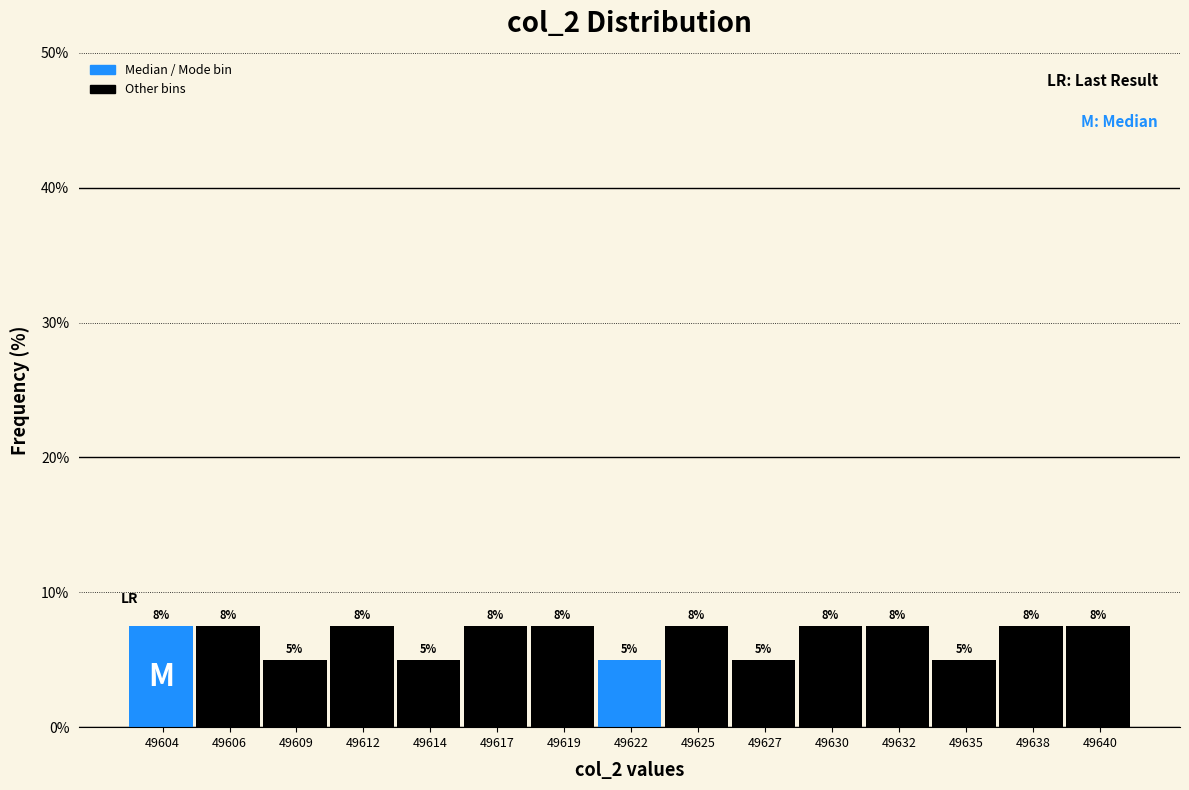

Are the bars horizontal?

No